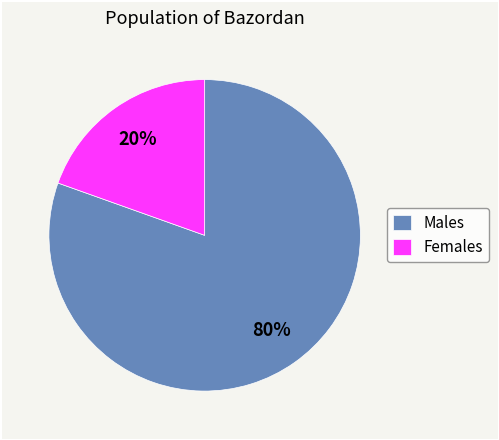

Combined, do Females and Males account for over 50%?

Yes